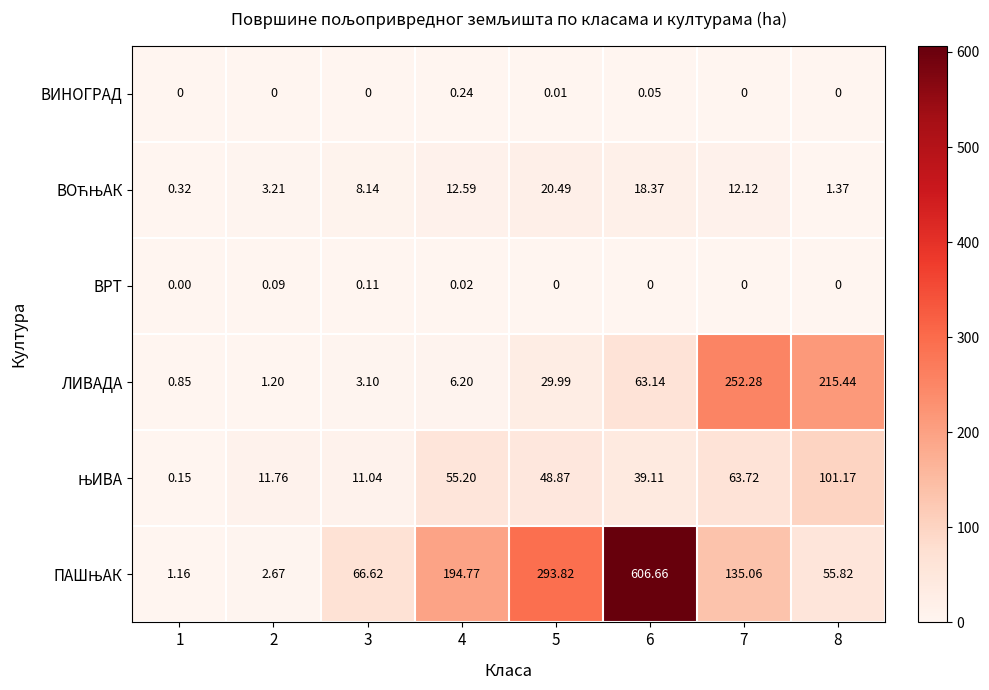

Which series has the largest range (max minus min)?

ПАШЊАК